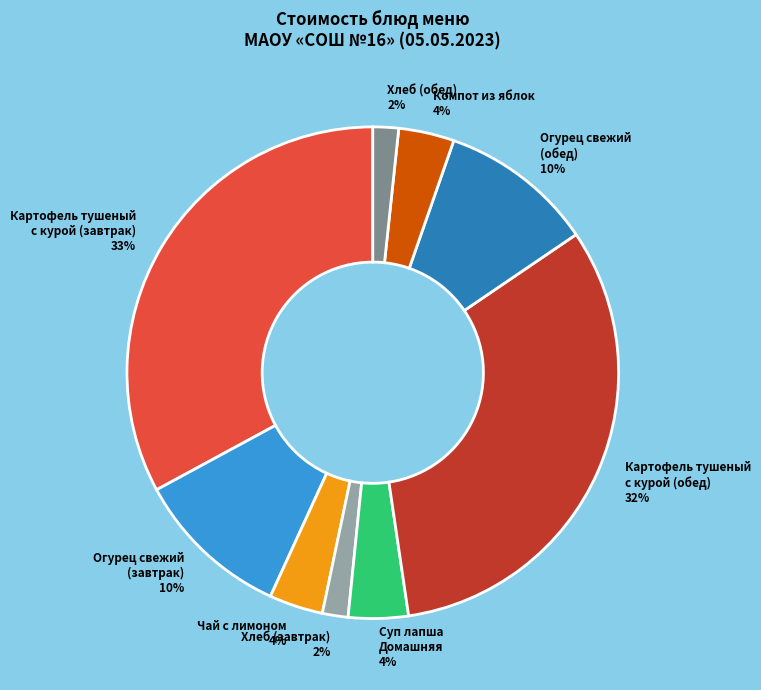

The Суп лапша Домашняя slice represents 16% of the pie. True or false?

False